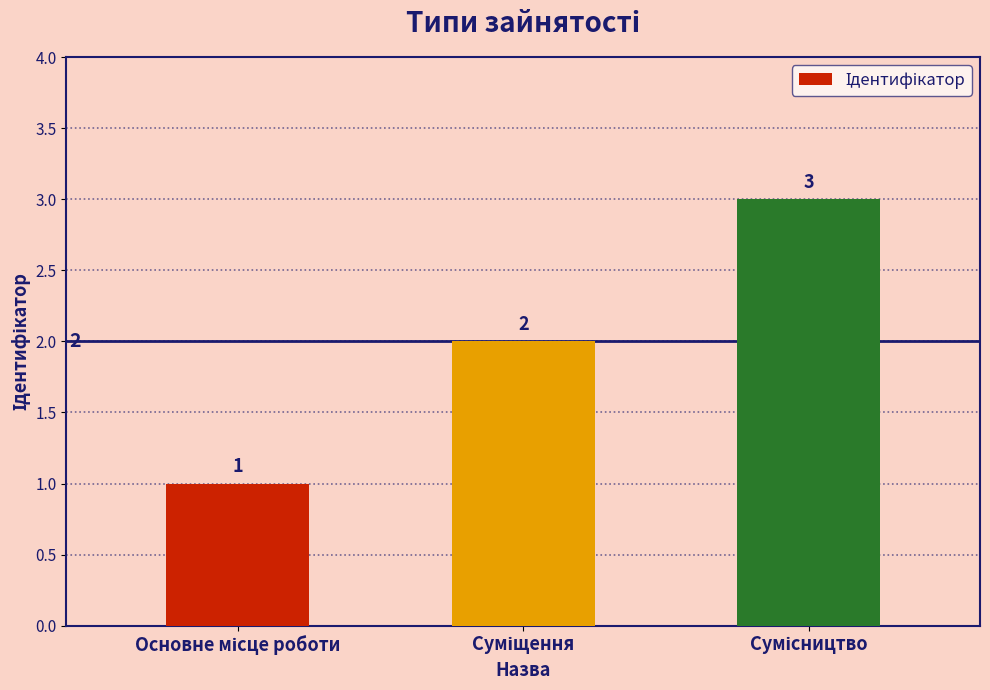

Count the values in the range 1 to 3.

3